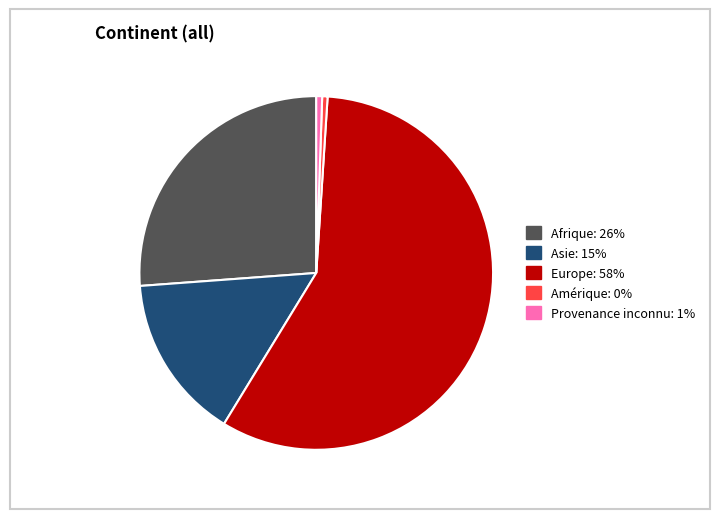

Is there a majority slice in this chart?

Yes